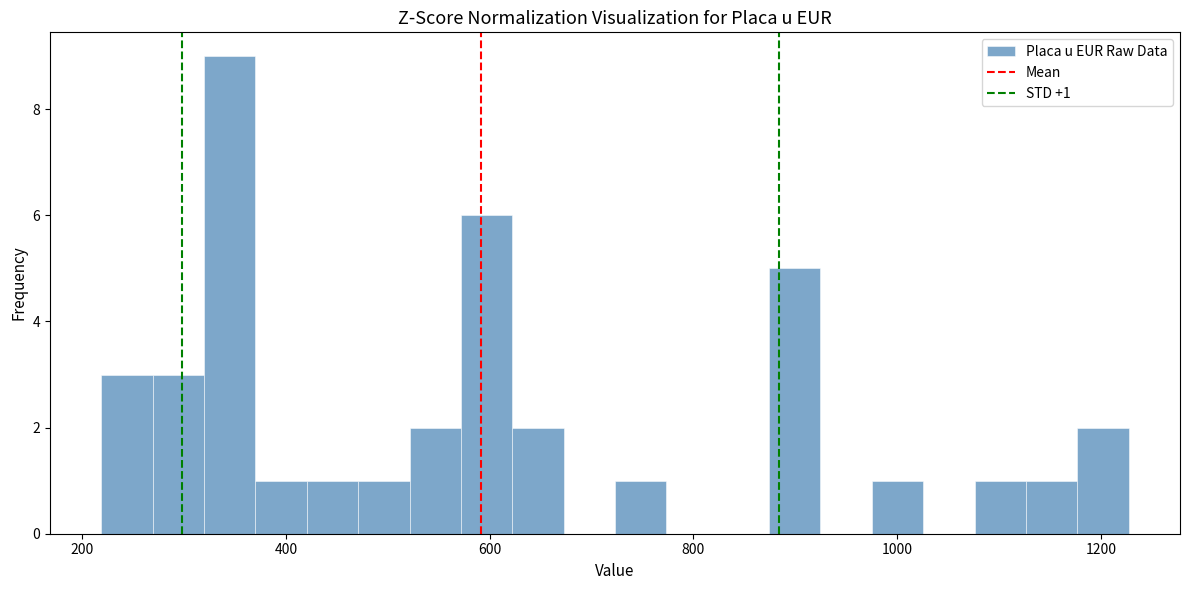

Around what value on the x-axis is the tallest bar? Give the approximate position of its centre, as read against the axis.

340